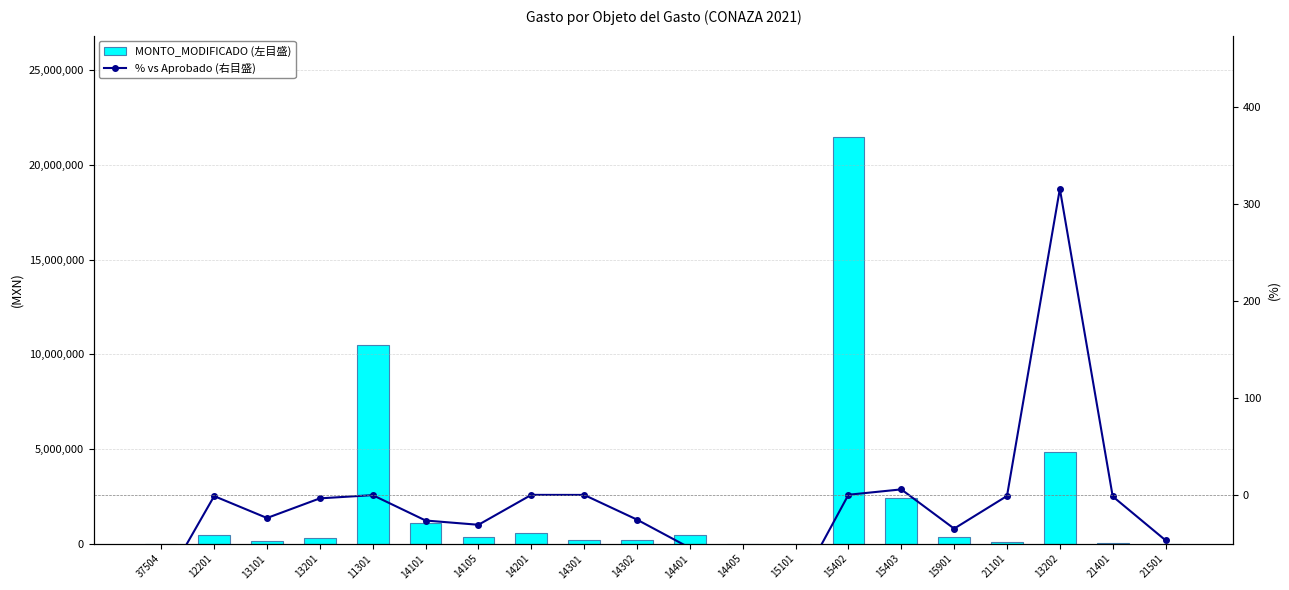

The value of MONTO_MODIFICADO (左目盛) at 11301 is 10517188.0. True or false?

True